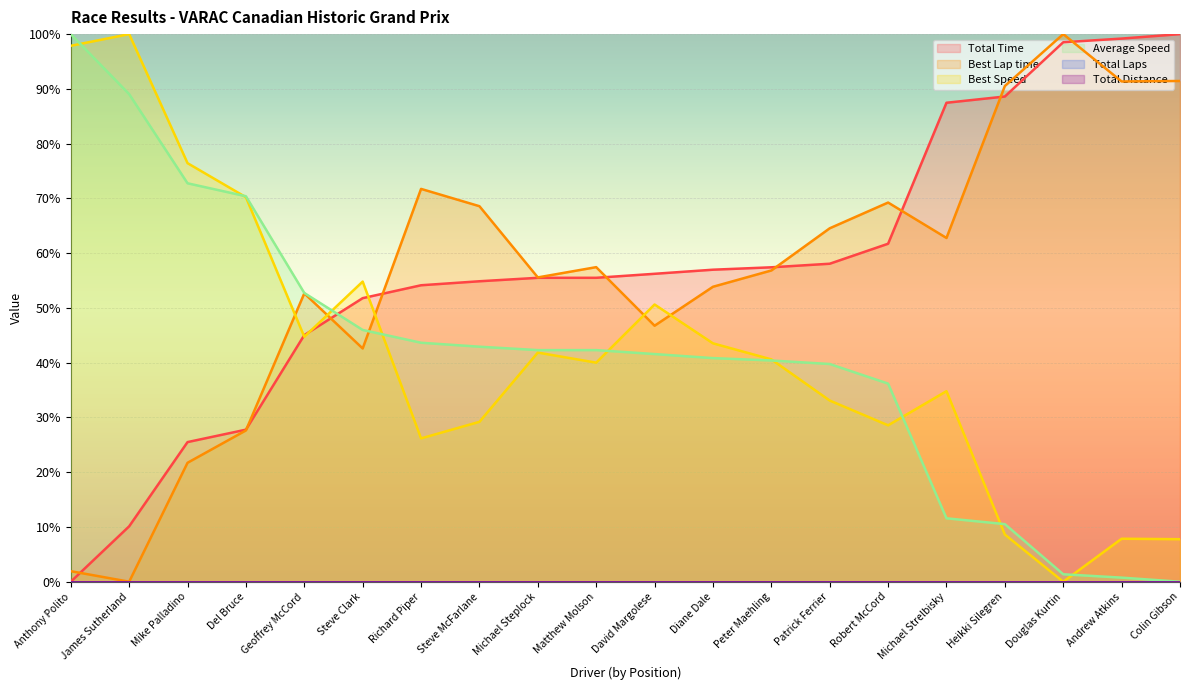

True or false: Average Speed has a value of 41.6 at David Margolese.

True